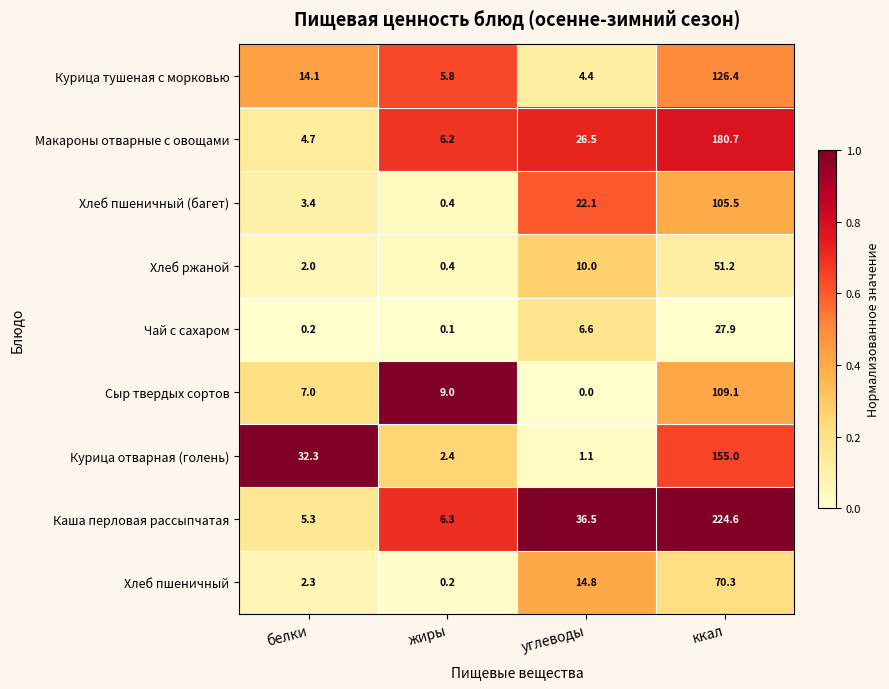

Which category has the highest value across all series?

ккал